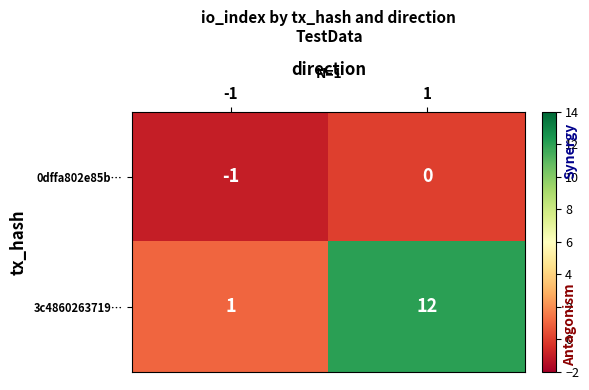

What is the minimum value shown in the chart?

-1